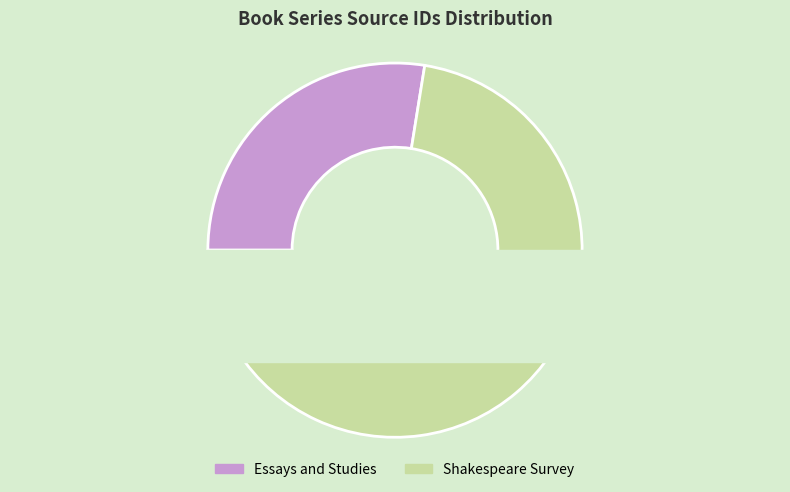

Which has a higher value, Shakespeare Survey or Essays and Studies?

Shakespeare Survey